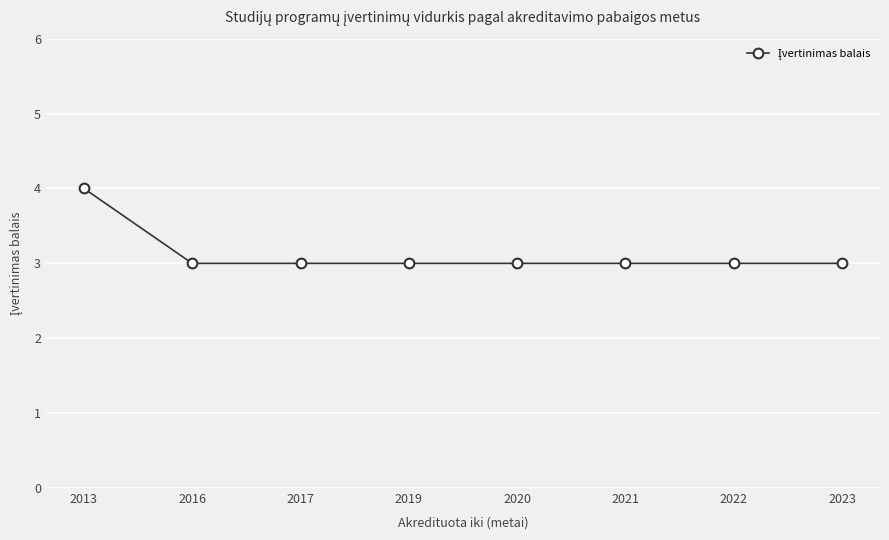

How many data points does each series have?

8